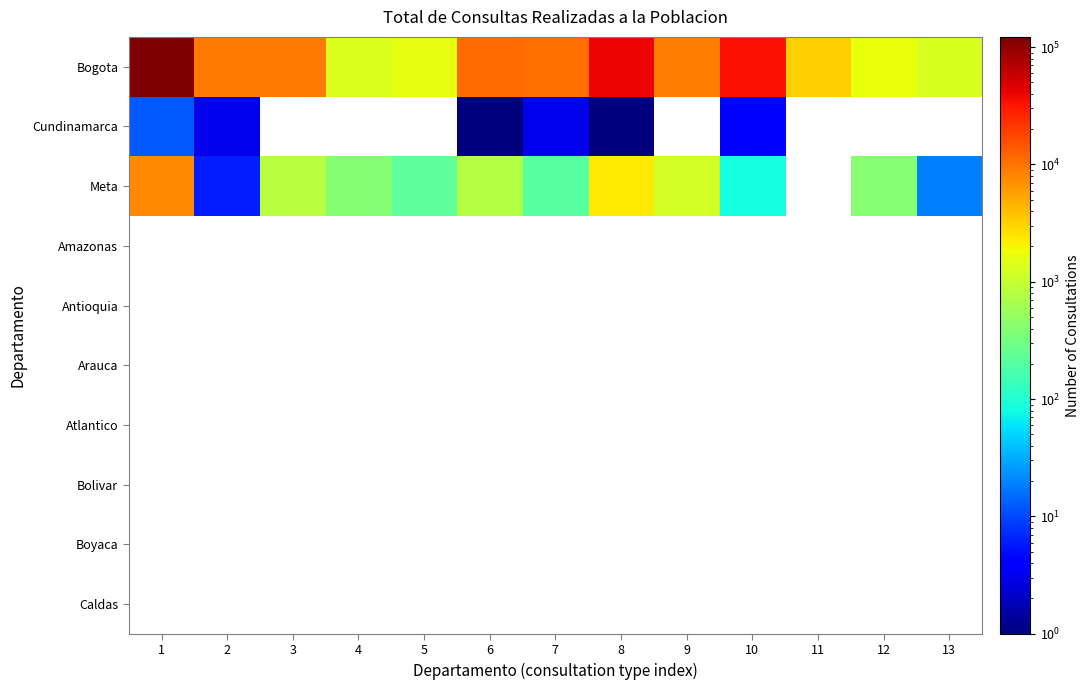

Reading left to right, what are all the values shown in this chart?

Bogota: 1=122304	2=9047	3=9422	4=1326	5=1640	6=10979	7=10412	8=39233	9=8840	10=35419	11=3287	12=1681	13=1285
Cundinamarca: 1=12	2=3	3=0	4=0	5=0	6=1	7=3	8=1	9=0	10=4	11=0	12=0	13=0
Meta: 1=7809	2=6	3=801	4=397	5=224	6=786	7=207	8=2345	9=1183	10=82	11=0	12=410	13=19
Amazonas: 1=0	2=0	3=0	4=0	5=0	6=0	7=0	8=0	9=0	10=0	11=0	12=0	13=0
Antioquia: 1=0	2=0	3=0	4=0	5=0	6=0	7=0	8=0	9=0	10=0	11=0	12=0	13=0
Arauca: 1=0	2=0	3=0	4=0	5=0	6=0	7=0	8=0	9=0	10=0	11=0	12=0	13=0
Atlantico: 1=0	2=0	3=0	4=0	5=0	6=0	7=0	8=0	9=0	10=0	11=0	12=0	13=0
Bolivar: 1=0	2=0	3=0	4=0	5=0	6=0	7=0	8=0	9=0	10=0	11=0	12=0	13=0
Boyaca: 1=0	2=0	3=0	4=0	5=0	6=0	7=0	8=0	9=0	10=0	11=0	12=0	13=0
Caldas: 1=0	2=0	3=0	4=0	5=0	6=0	7=0	8=0	9=0	10=0	11=0	12=0	13=0